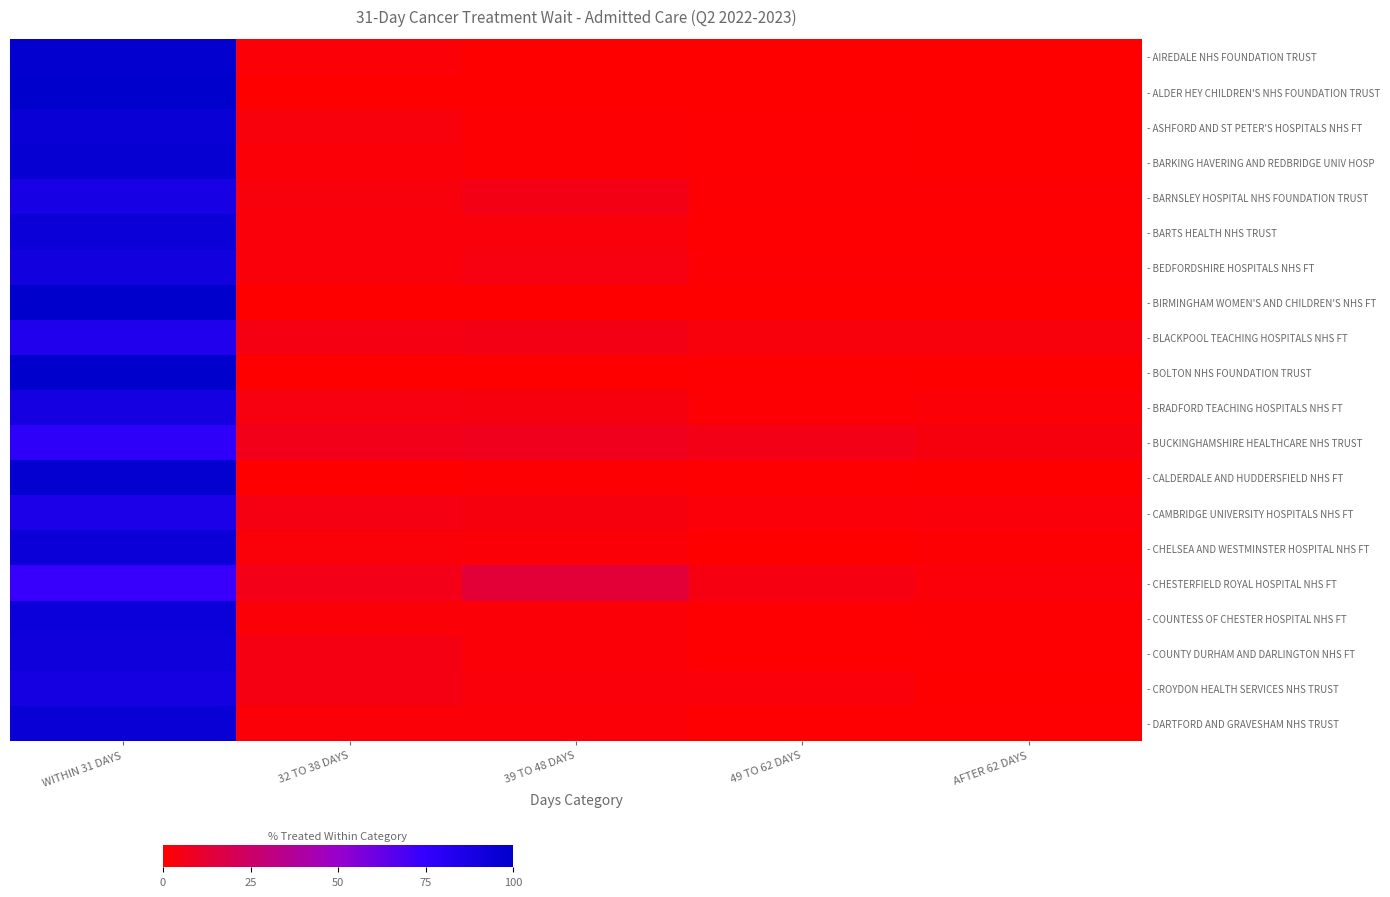

Which has a higher value, AFTER 62 DAYS or 32 TO 38 DAYS?

32 TO 38 DAYS